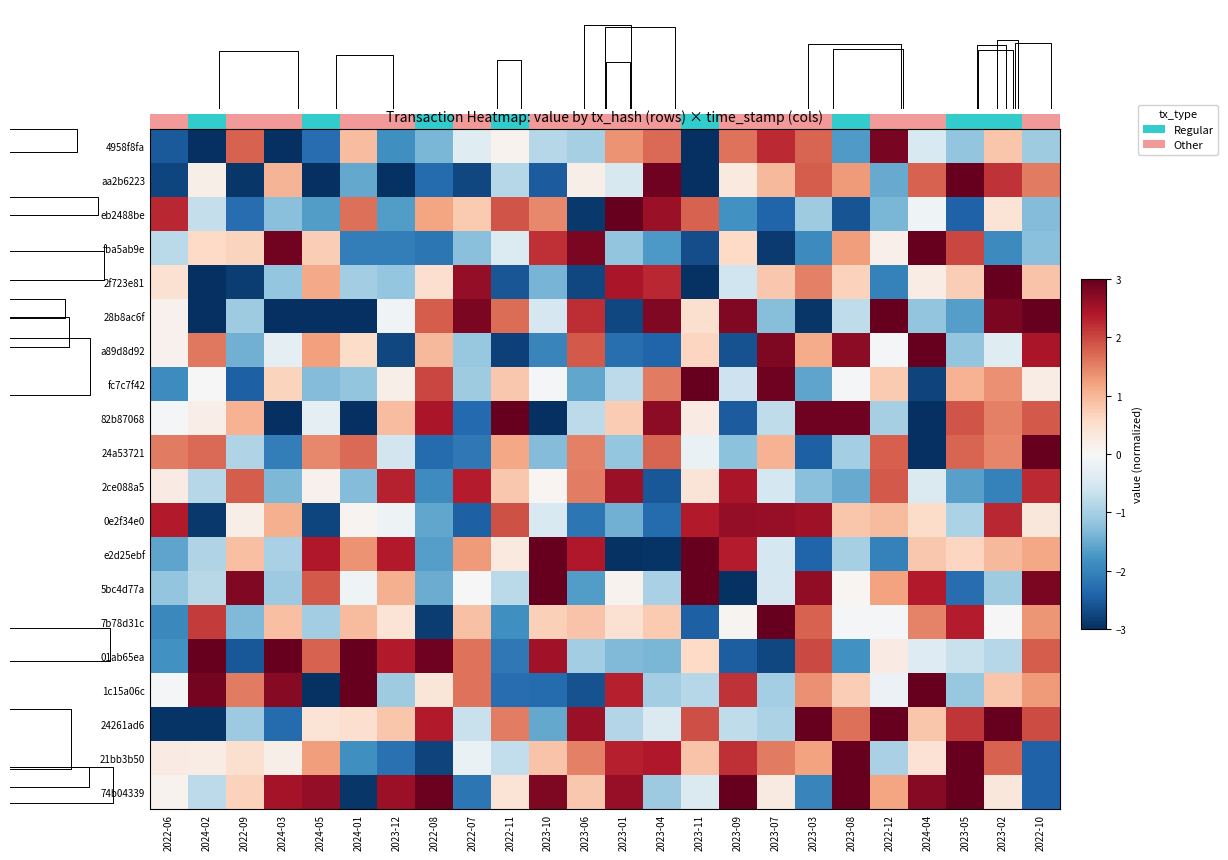

What is the spread (max minus min) of values at 10?

5.7